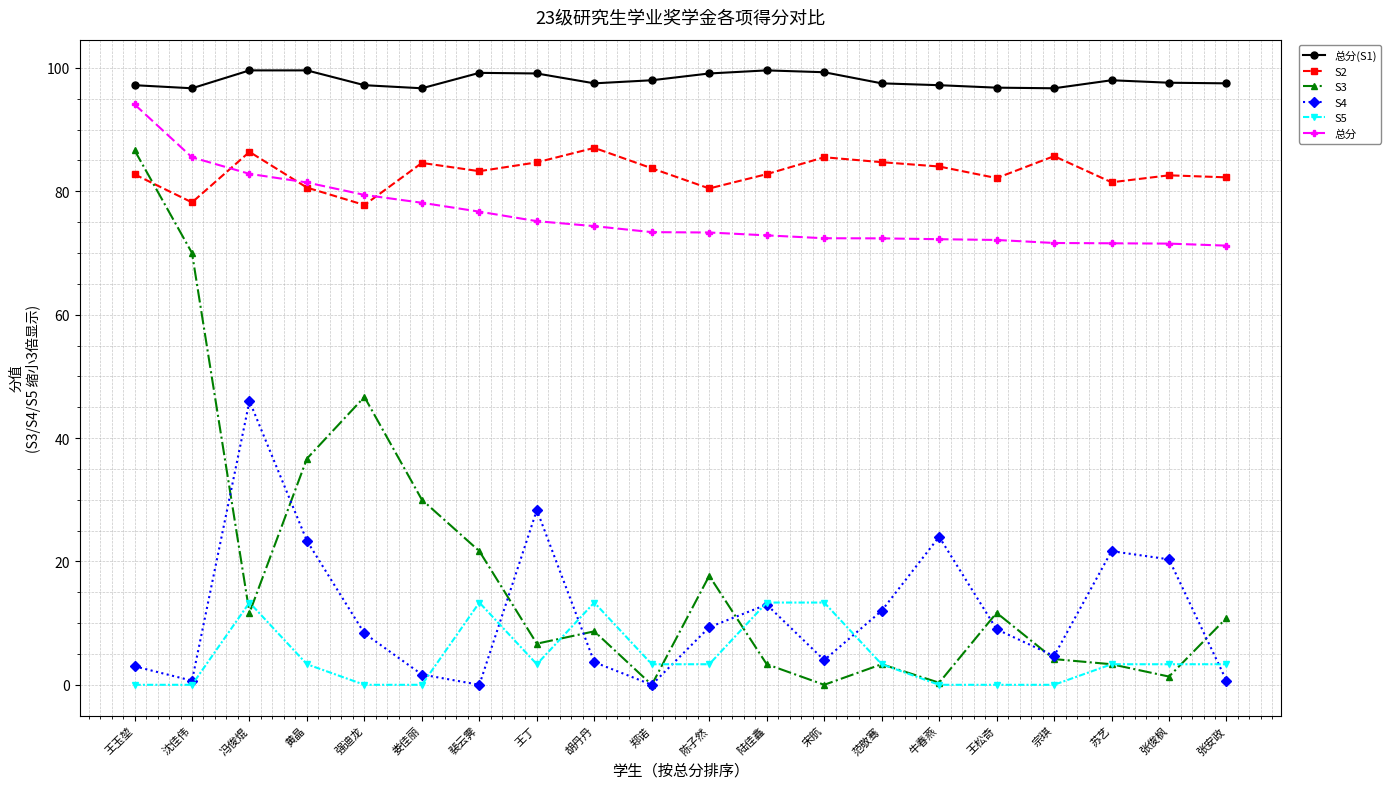

The value of S3 at 宋航 is -51.2. True or false?

False